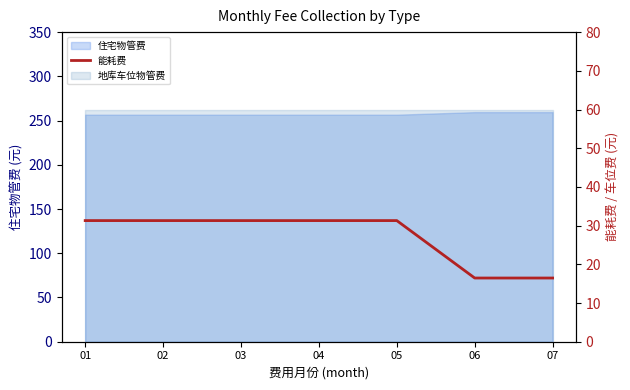

Between 06 and 07, which is larger?

06